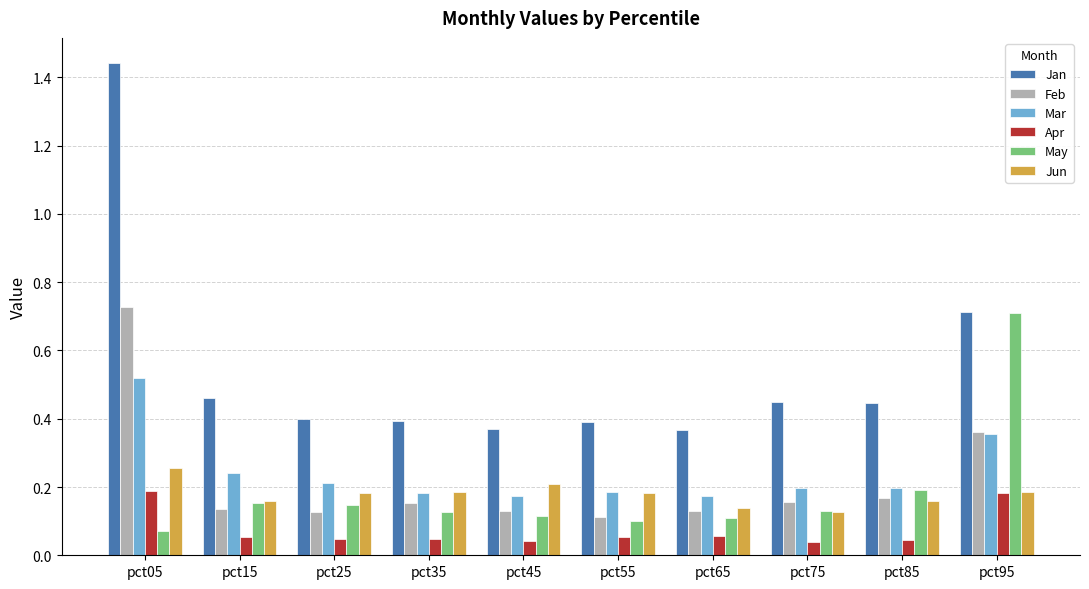

What is the total value across all series at pct95?

2.5